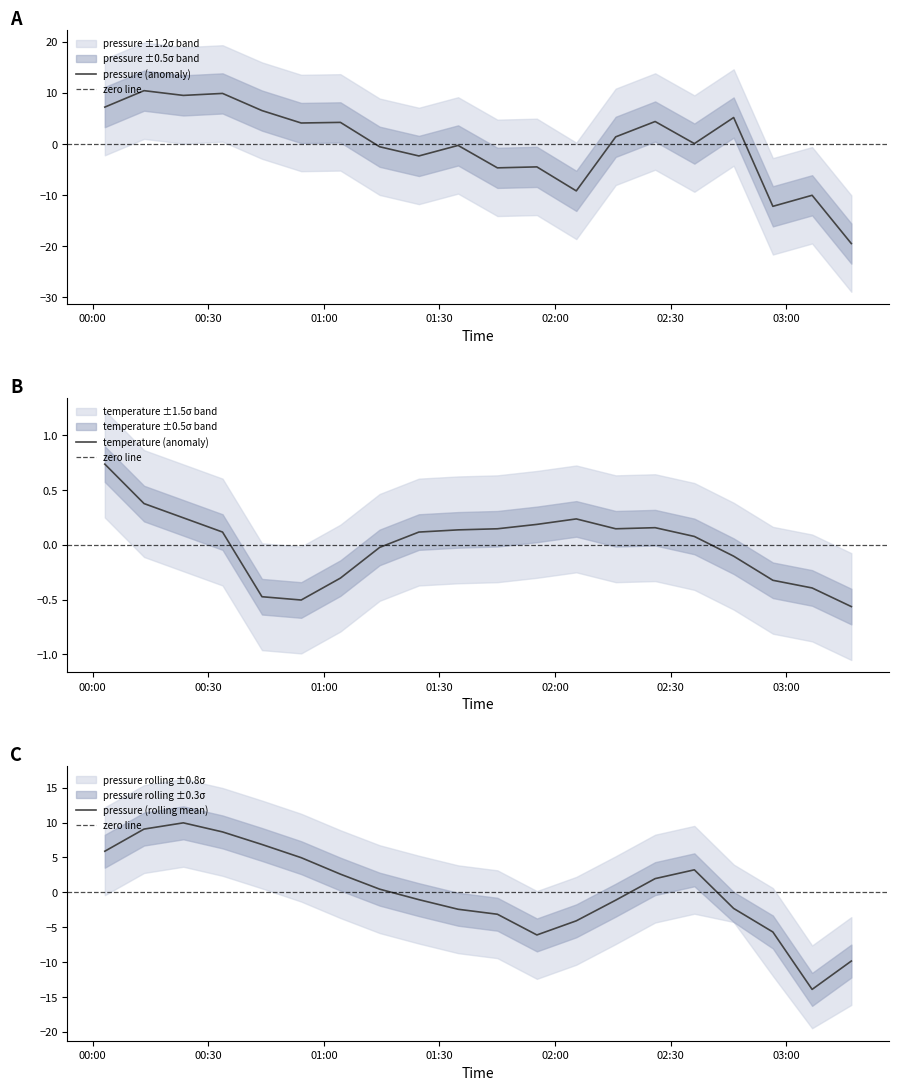

List the series in order of their overall mean, highest first.

temperature, pressure